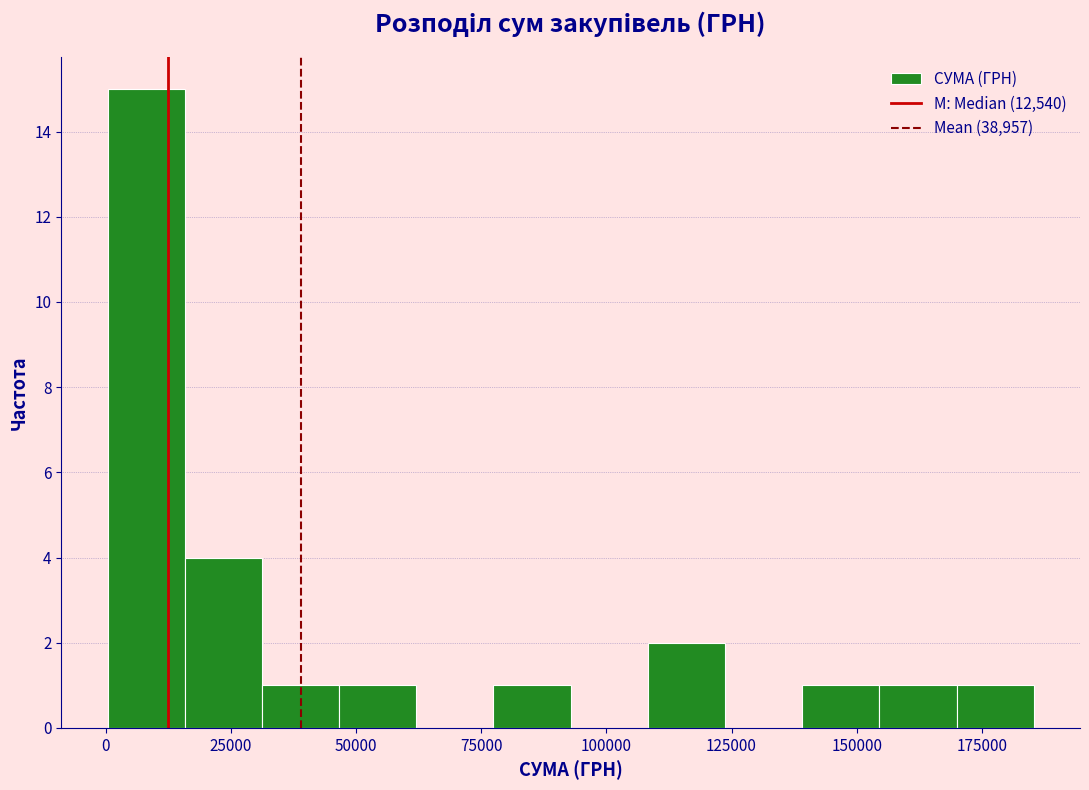

Read against the x-axis, roughly where is the centre of the tallest bar?

10000